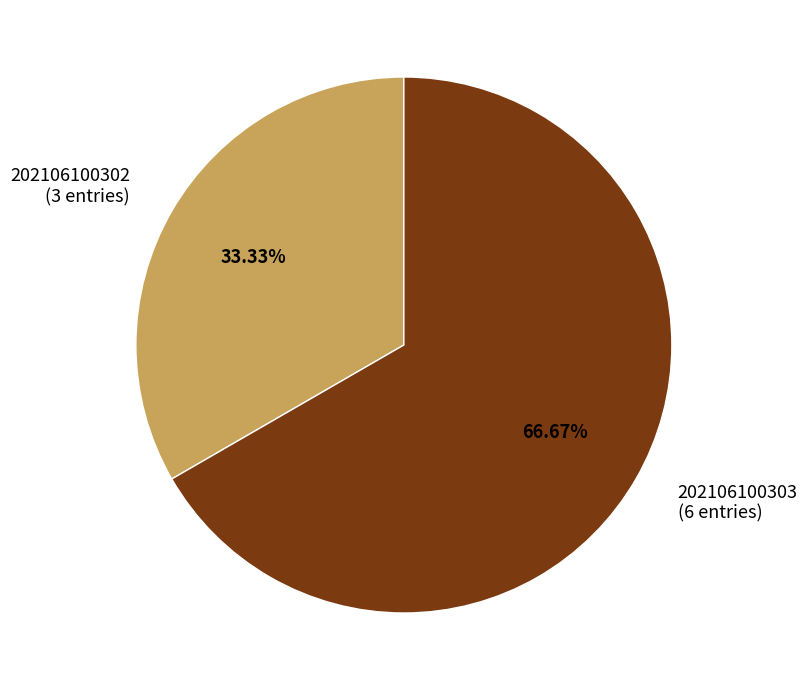

Is it true that 202106100303 is 81% of the pie?

False